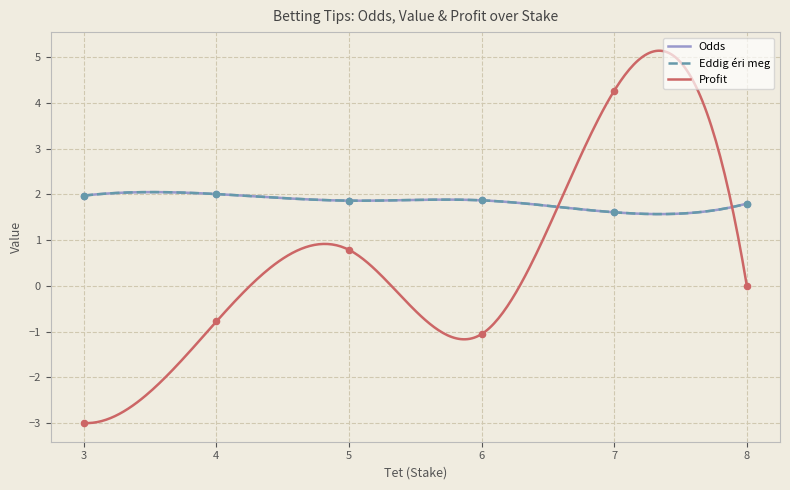

Which series contains the lowest Y value?

Profit